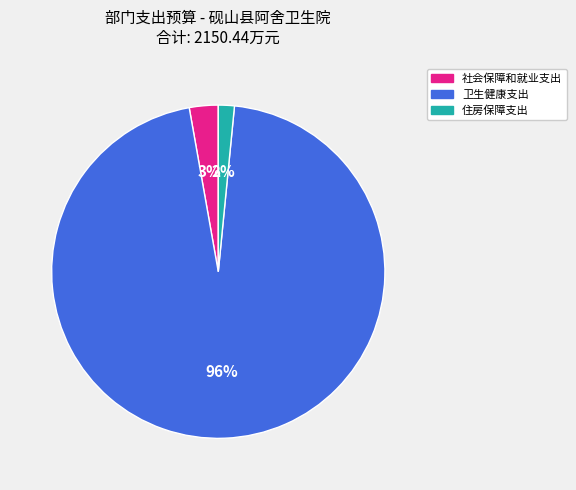

Which has a higher value, 社会保障和就业支出 or 住房保障支出?

社会保障和就业支出